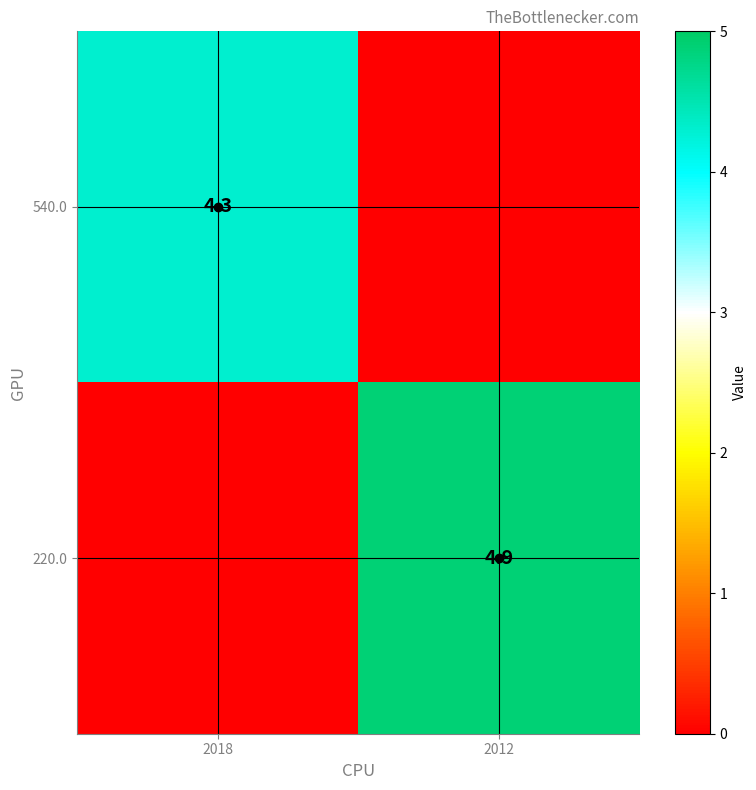

Which series has the largest range (max minus min)?

220.0